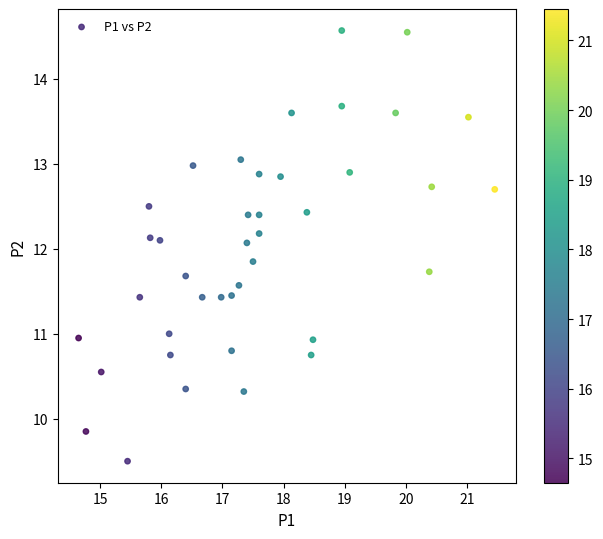

What is the range of X values (max minus min)?

6.8